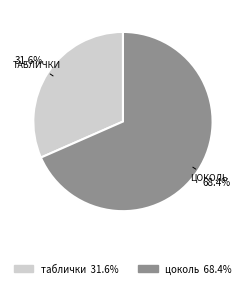

Is there a majority slice in this chart?

Yes